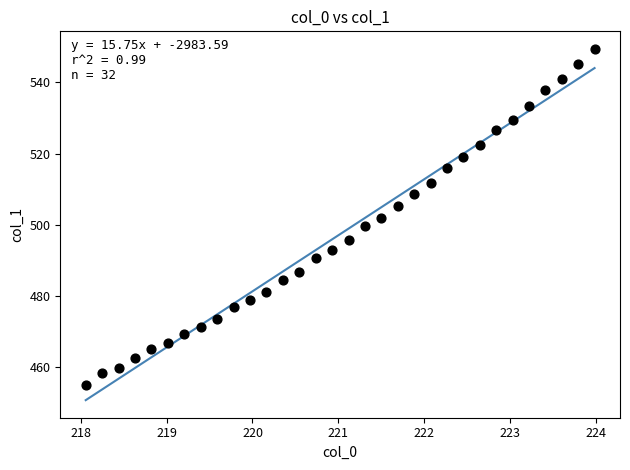

What is the range of Y values (max minus min)?

94.4